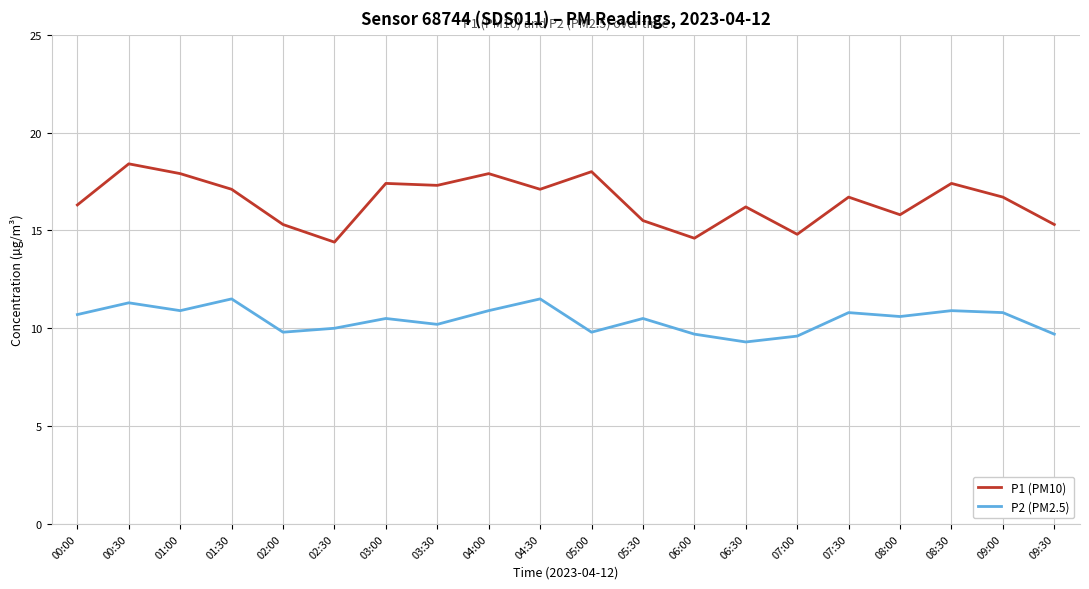

Is this an area chart (filled region under the line)?

No